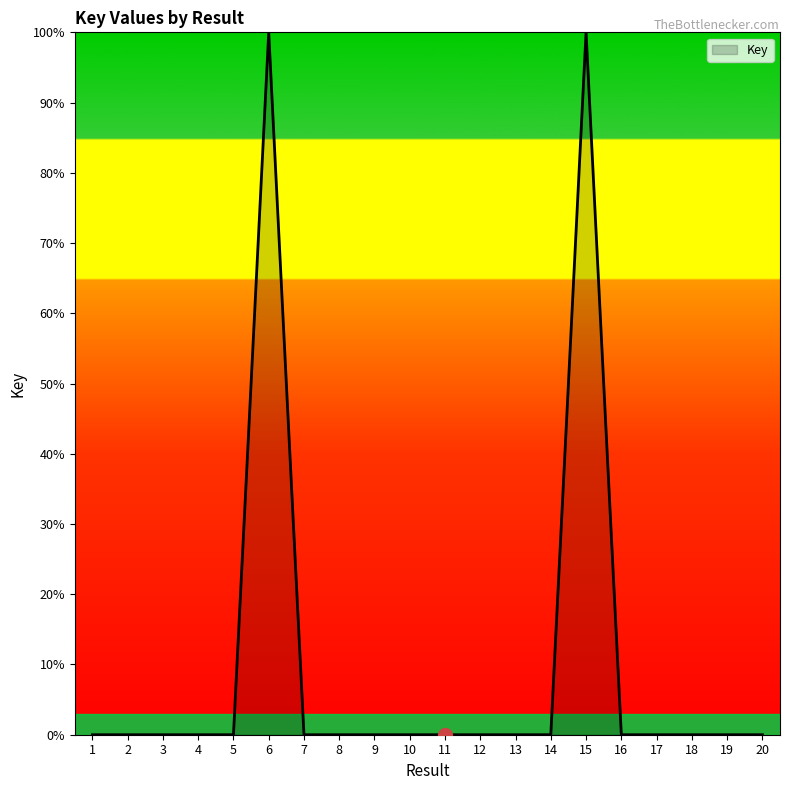

Is it true that the value at 20 is 0.0?

True